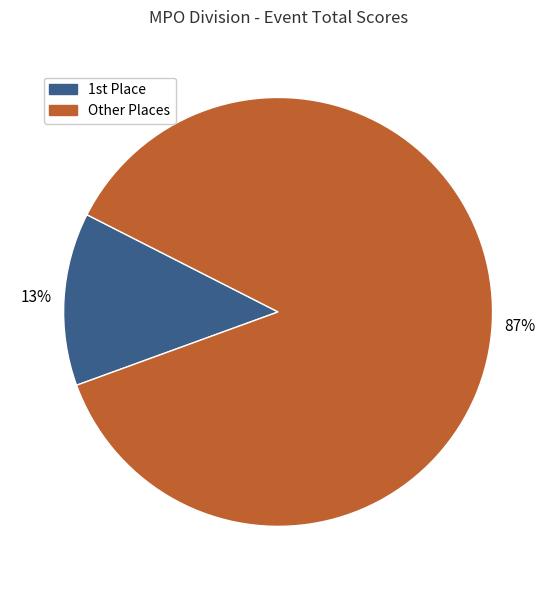

To the nearest percent, what is the difference between the largest and smallest slice percentages?

74%